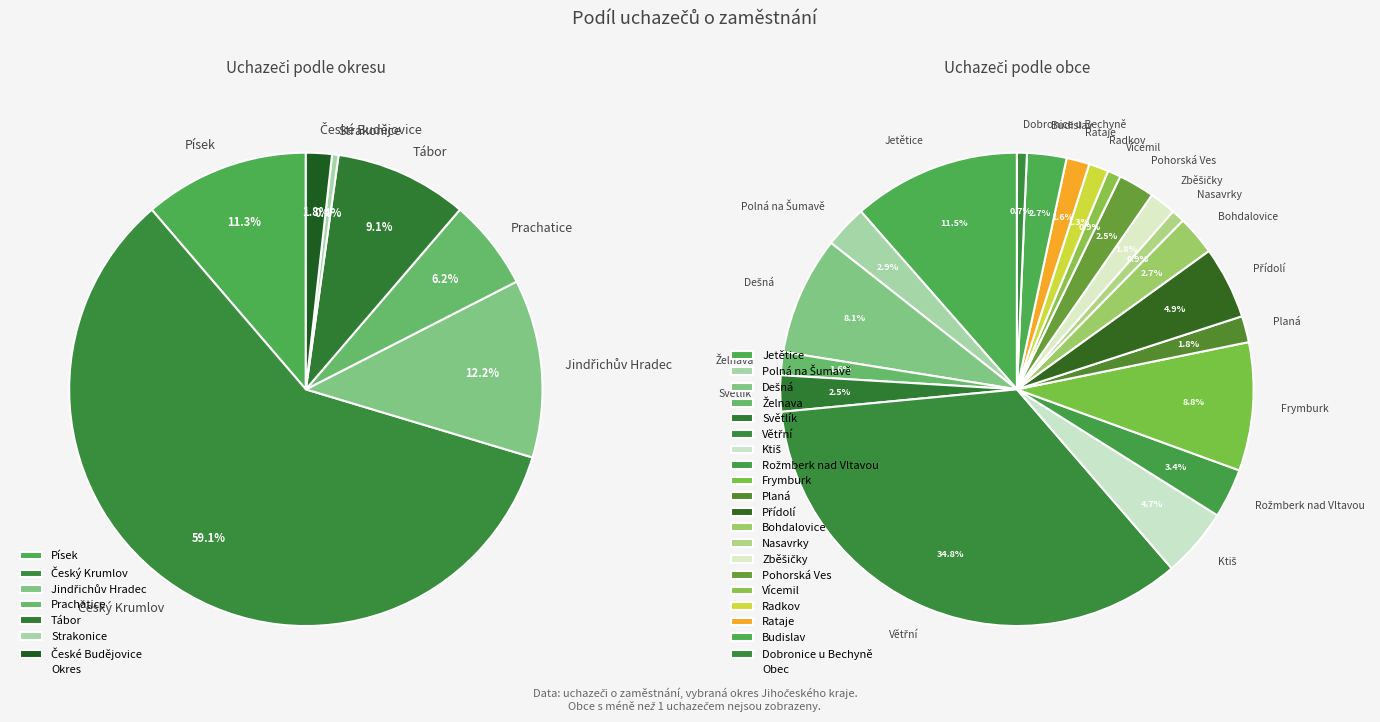

Is it true that Jetětice is 19% of the pie?

False